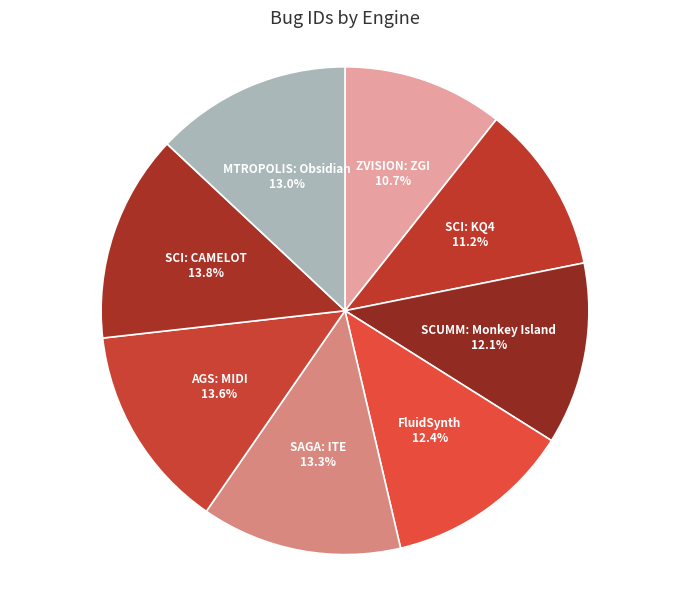

Do FluidSynth and SAGA: ITE together represent more than half of the pie?

No